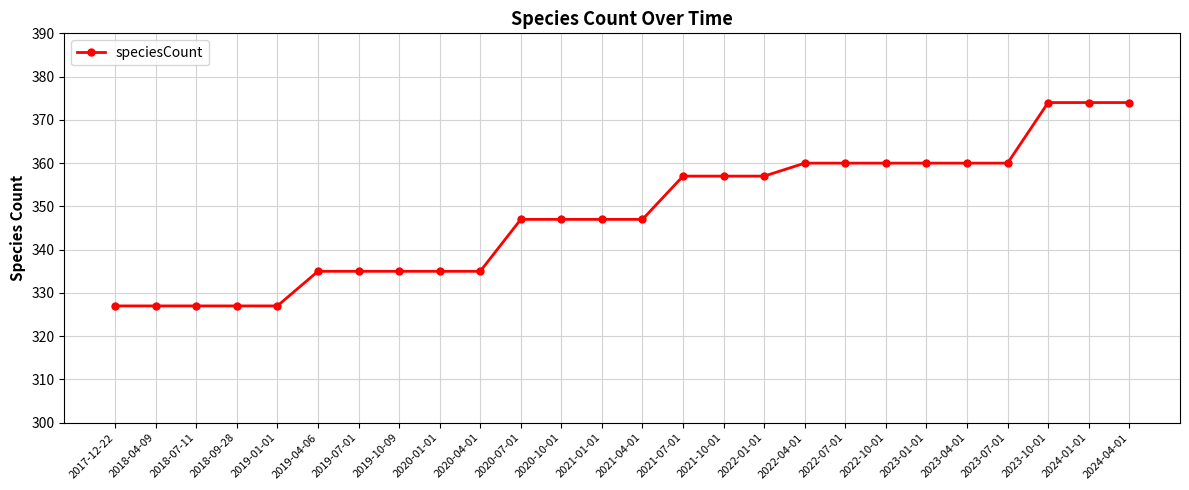

What is the label of the 16th point from the right?

2020-07-01